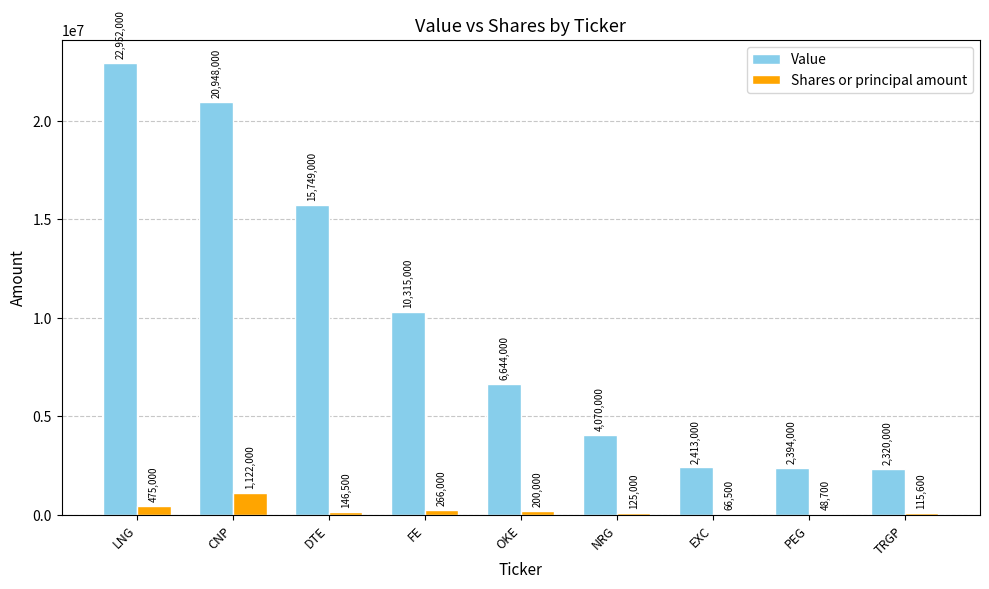

Reading right to left, transcribe all the data shown in this chart.

Value: TRGP=2320000	PEG=2394000	EXC=2413000	NRG=4070000	OKE=6644000	FE=10315000	DTE=15749000	CNP=20948000	LNG=22952000
Shares or principal amount: TRGP=115600	PEG=48700	EXC=66500	NRG=125000	OKE=200000	FE=266000	DTE=146500	CNP=1122000	LNG=475000